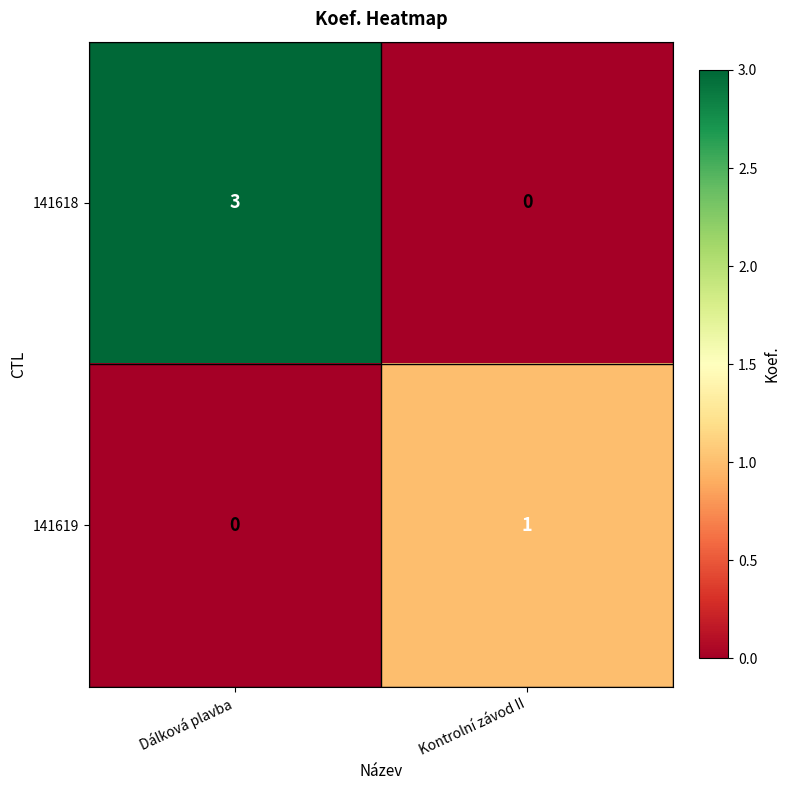

Rank the series by their maximum value, from lowest to highest.

141619, 141618